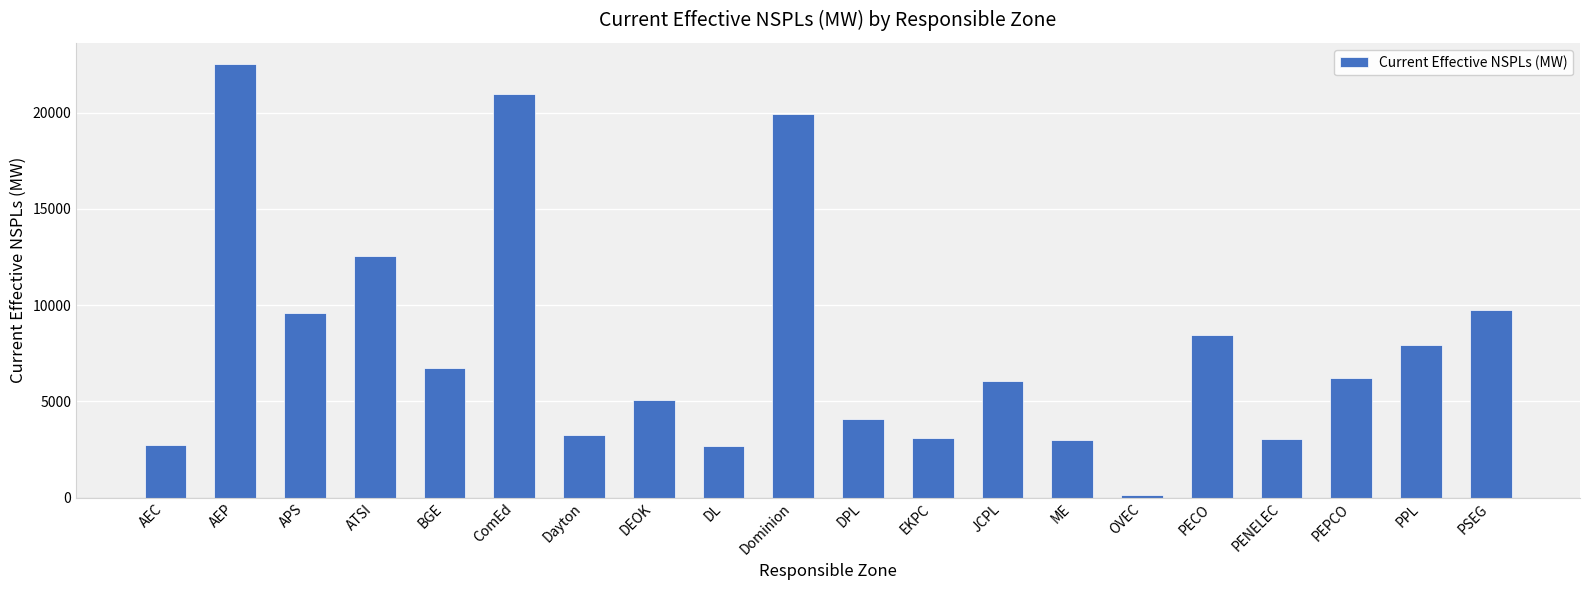

What is the difference between the maximum and minimum values?

22373.9